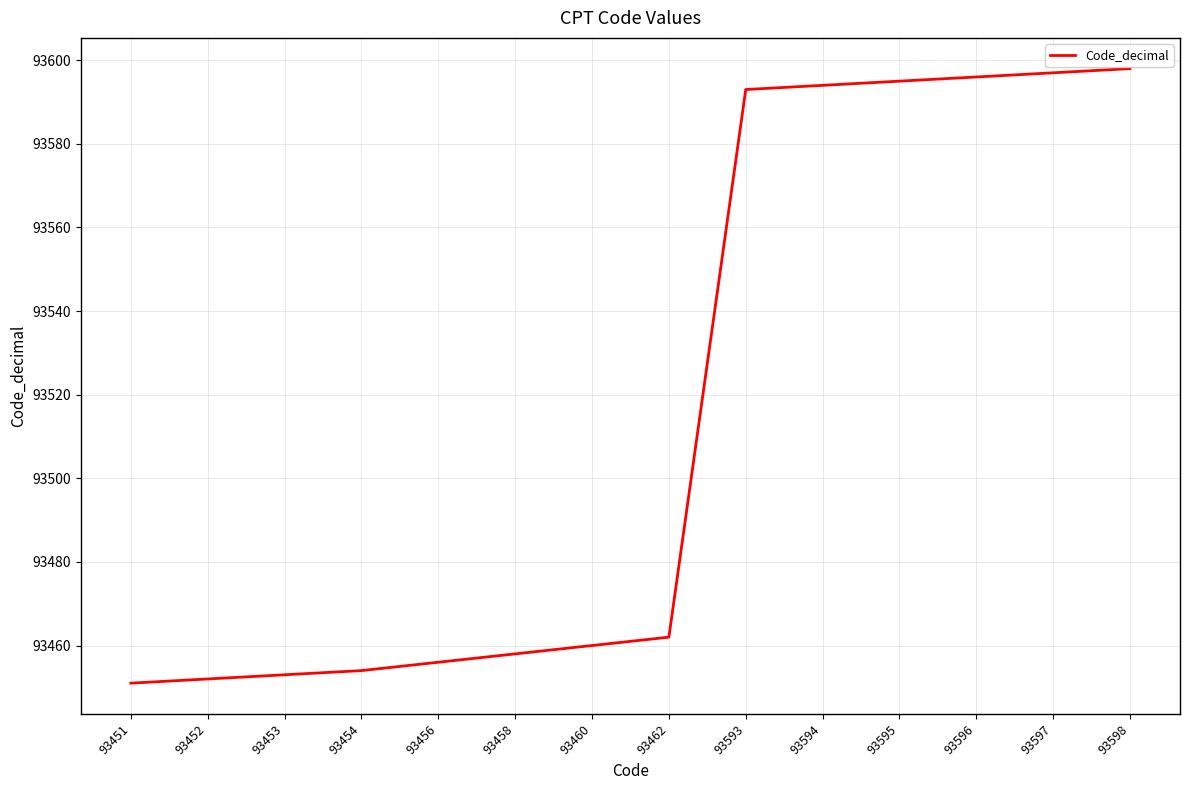

Reading right to left, extract all data points from this chart.

93598=93598	93597=93597	93596=93596	93595=93595	93594=93594	93593=93593	93462=93462	93460=93460	93458=93458	93456=93456	93454=93454	93453=93453	93452=93452	93451=93451